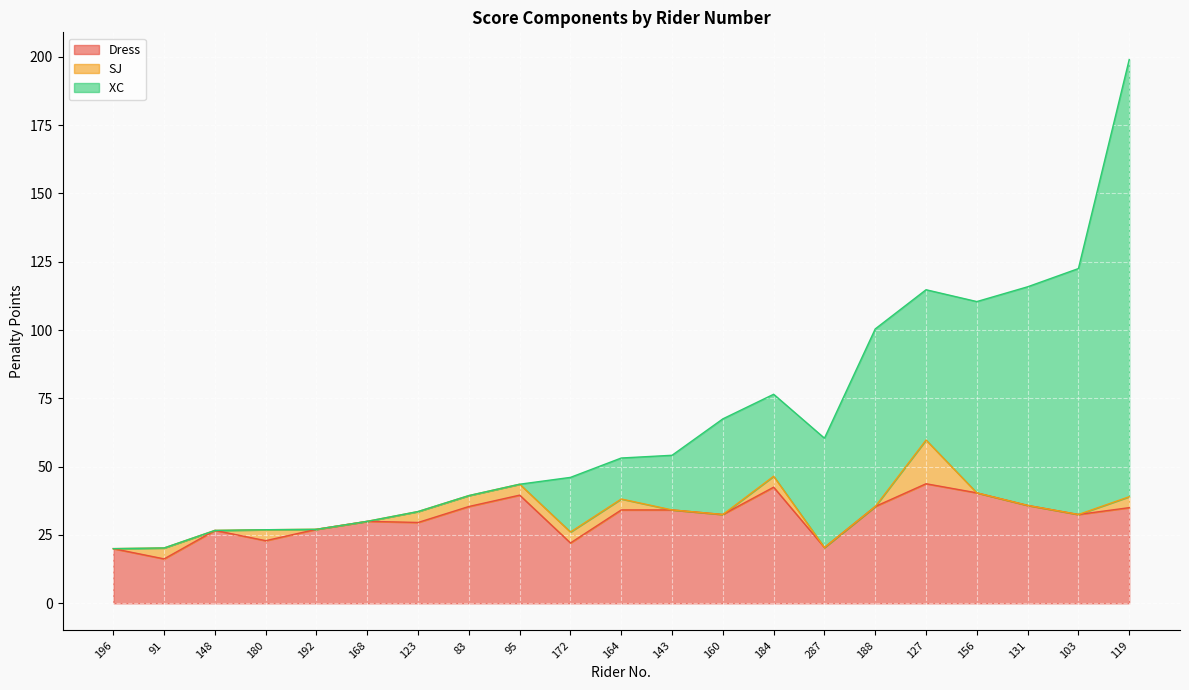

At which category is the sum across all series the highest?

119